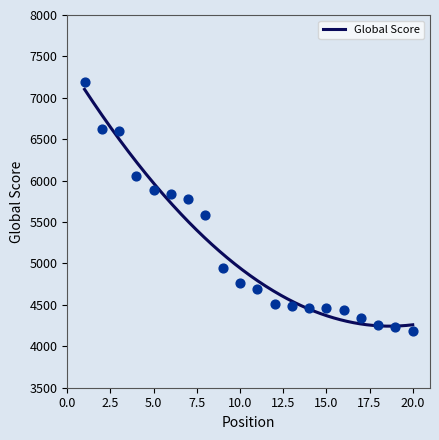

What is the change in value from 2 to 19?

-2396